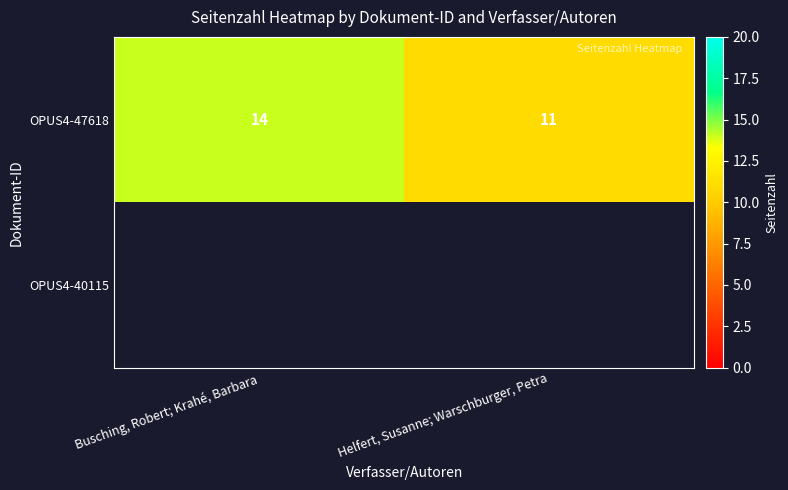

Count the number of categories in the chart.

2